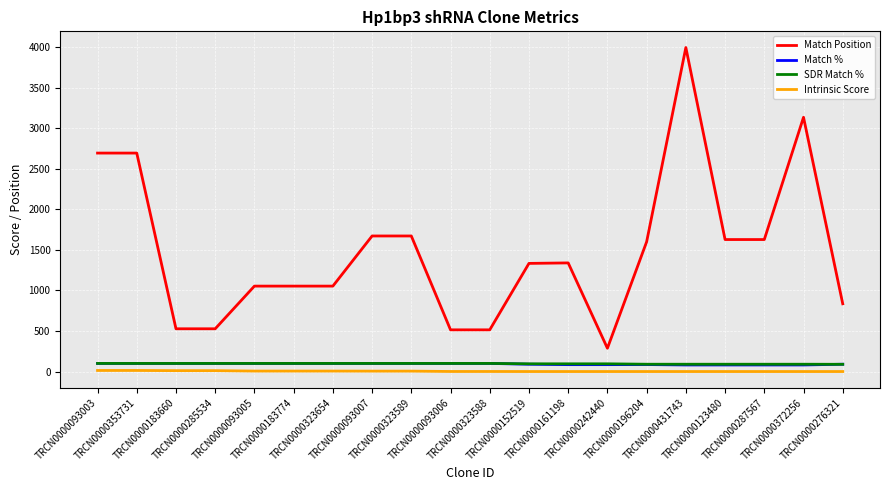

True or false: Intrinsic Score and Match Position cross at least once.

False